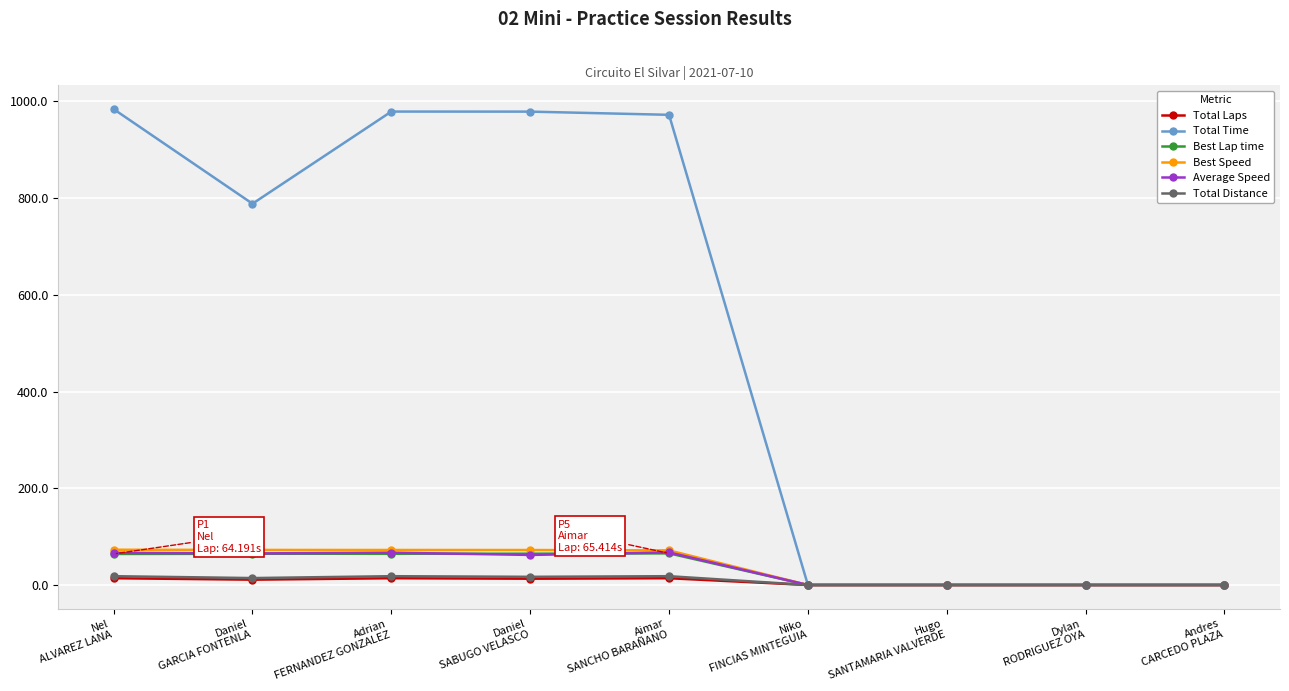

The Total Distance series shows 0.0 at Andres
CARCEDO PLAZA. True or false?

True